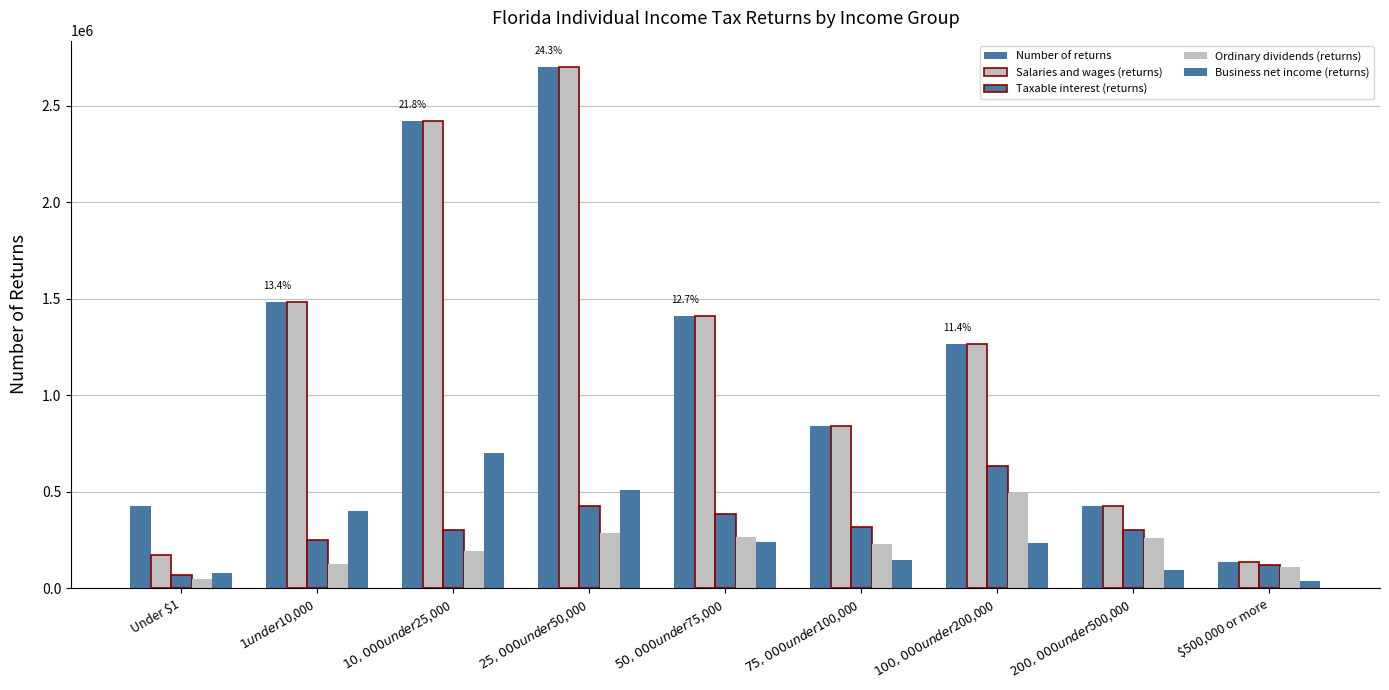

How many groups of bars are there?

9